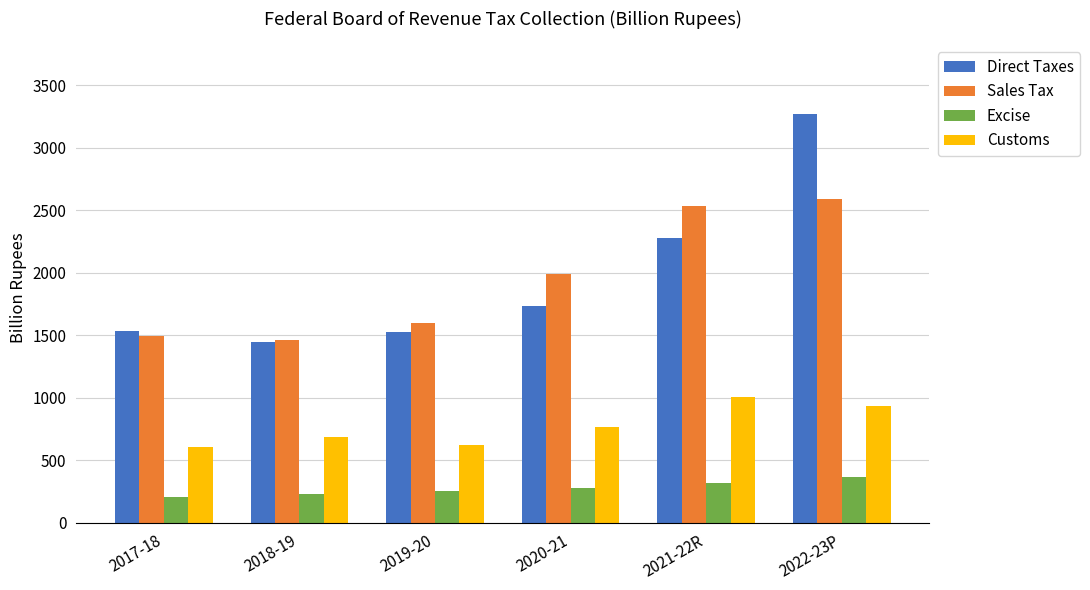

What are all the series names shown in the legend?

Direct Taxes, Sales Tax, Excise, Customs